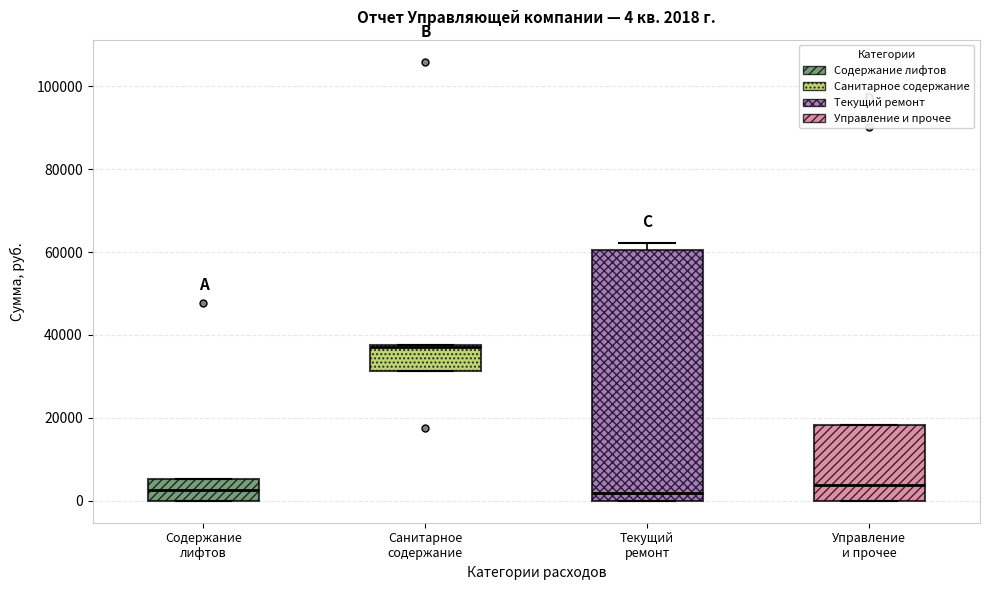

Comparing the boxes themselves (not the whiskers), which one is the tallest?

Текущий ремонт